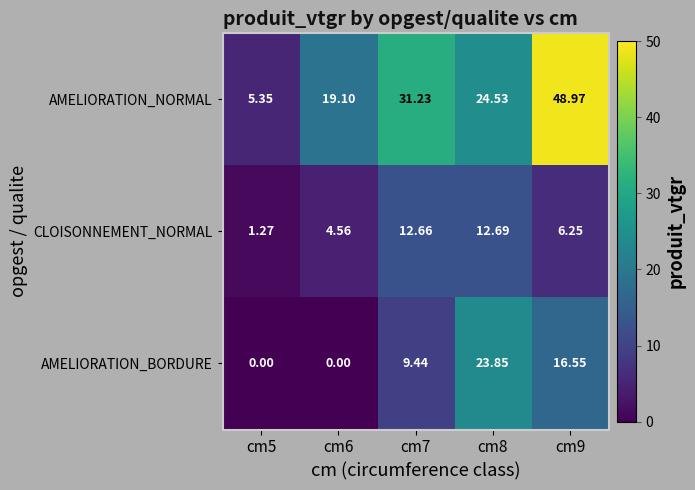

At cm9, list the series in order from smallest to largest.

CLOISONNEMENT_NORMAL, AMELIORATION_BORDURE, AMELIORATION_NORMAL